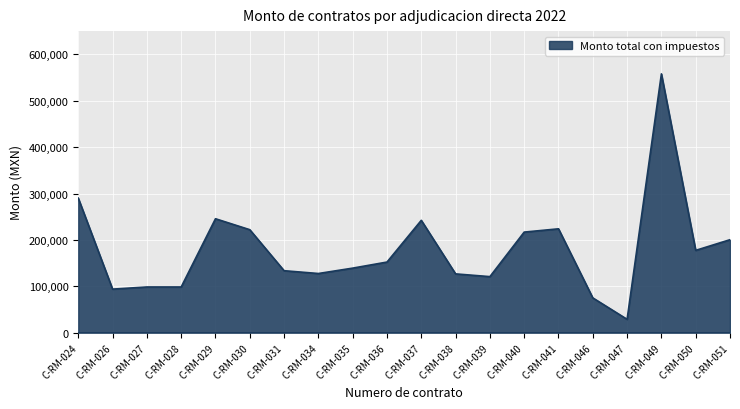

Read the value at C-RM-030.

222000.0